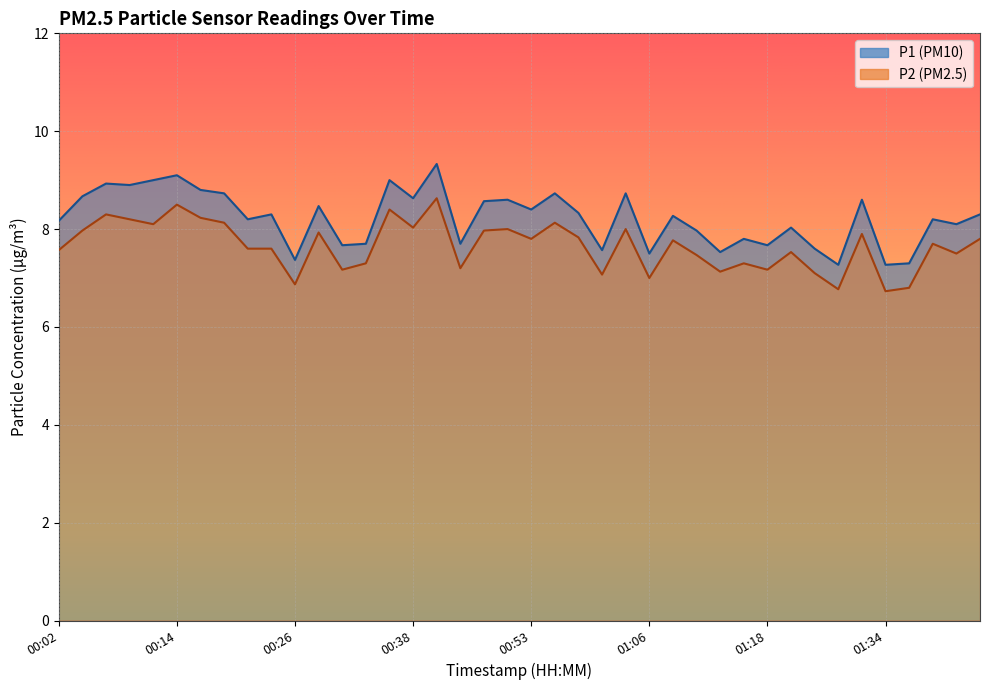

True or false: P1 and P2 cross at least once.

False